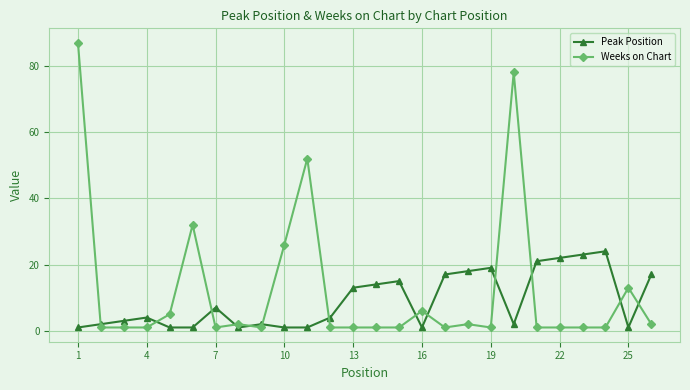

List the series in order of their peak value, highest first.

Weeks on Chart, Peak Position